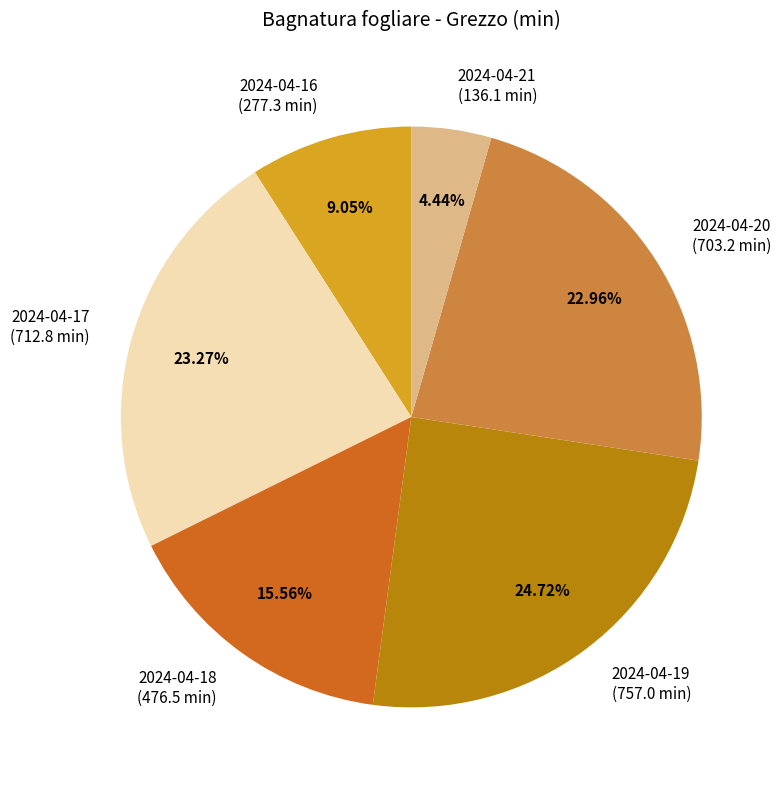

Is there a majority slice in this chart?

No